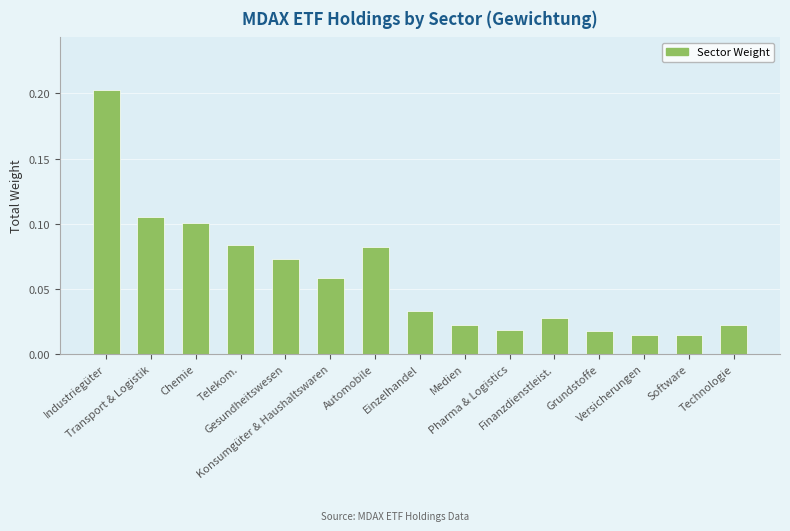

Which has a higher value, Versicherungen or Konsumgüter & Haushaltswaren?

Konsumgüter & Haushaltswaren